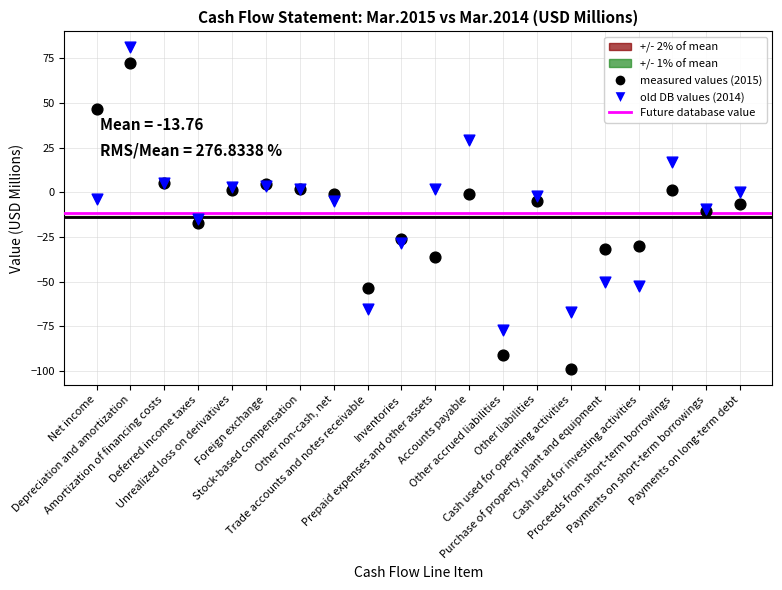

Which series reaches the minimum Y coordinate?

measured values (2015)